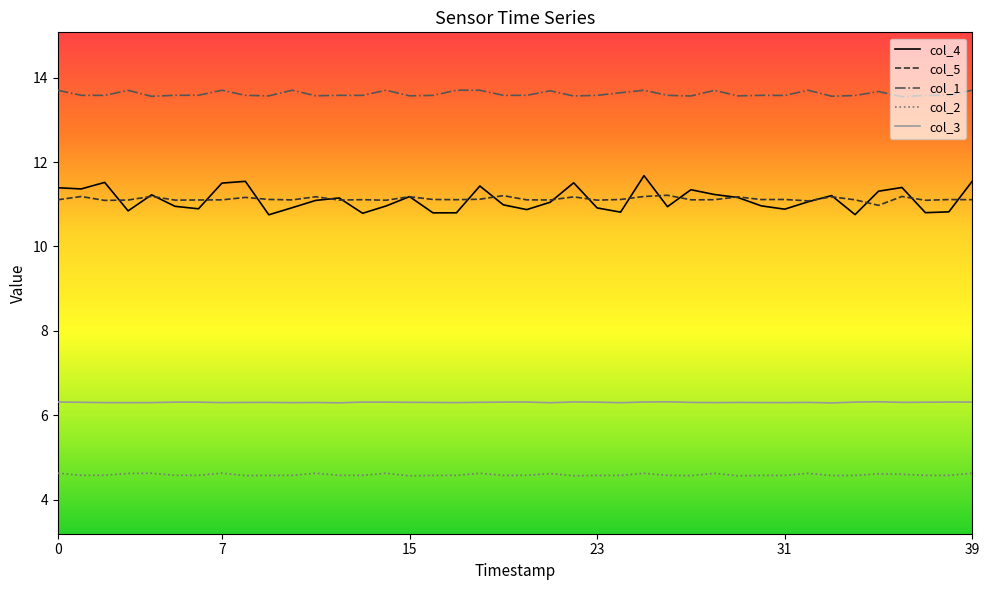

Which series has the largest total across all categories?

col_1